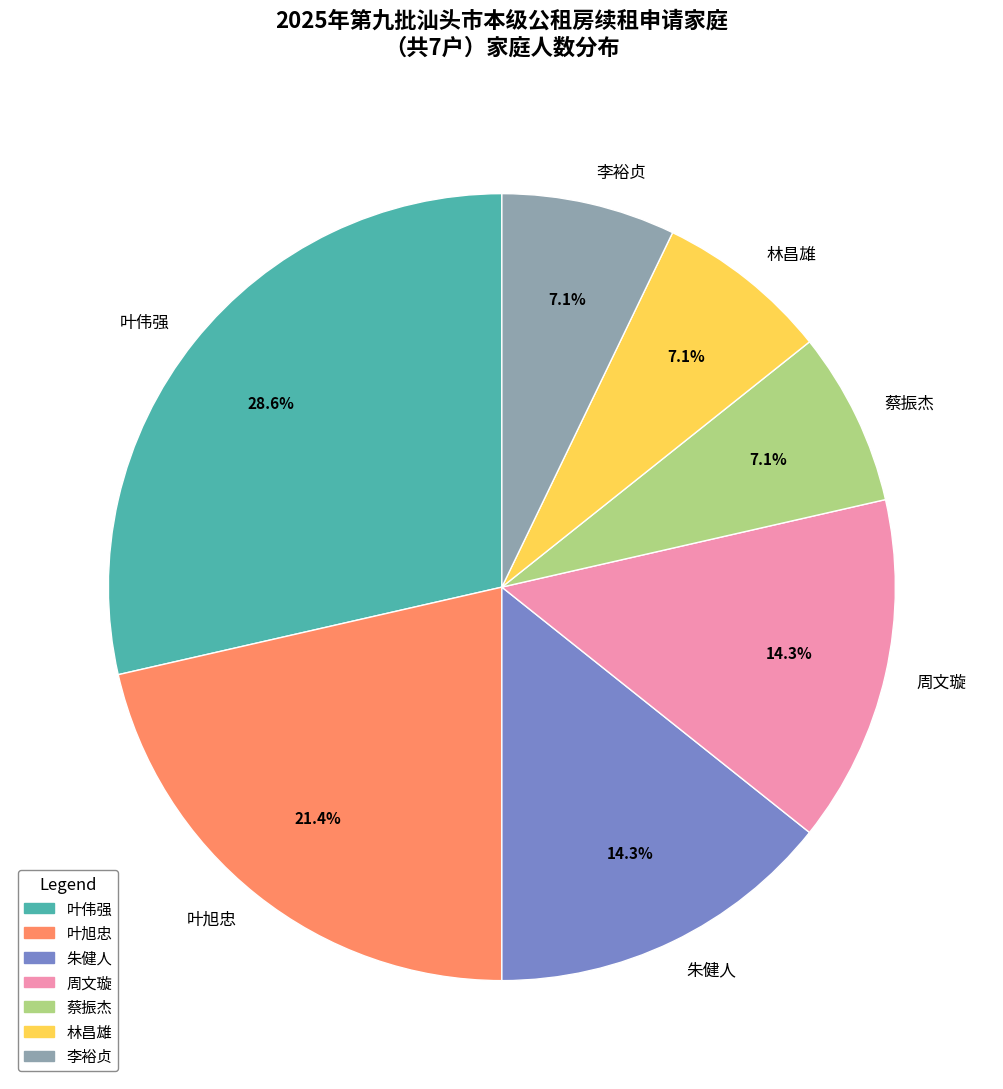

What is the total percentage of 朱健人 and 李裕贞?

21.4%